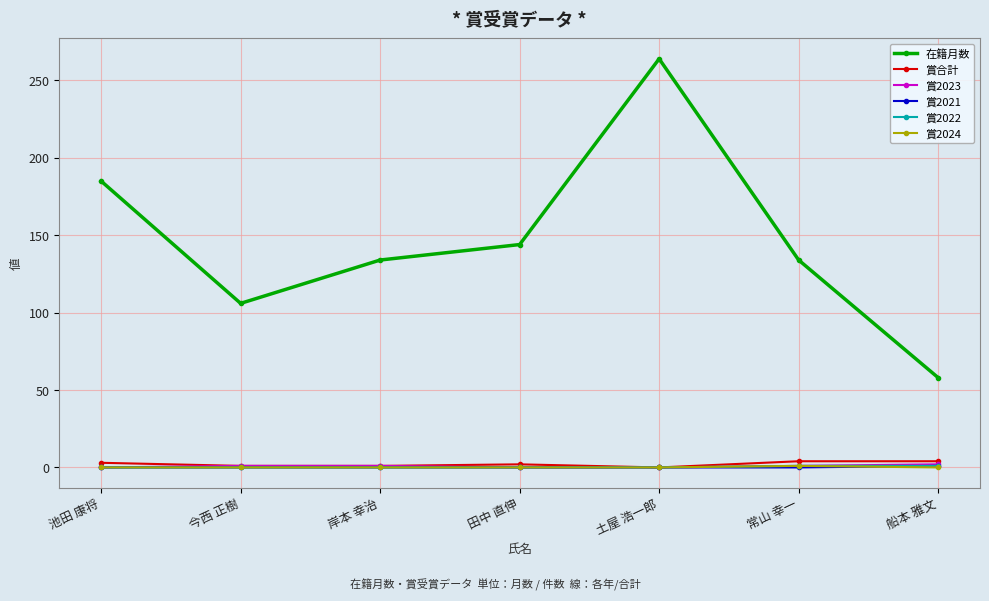

How many data points does each series have?

7